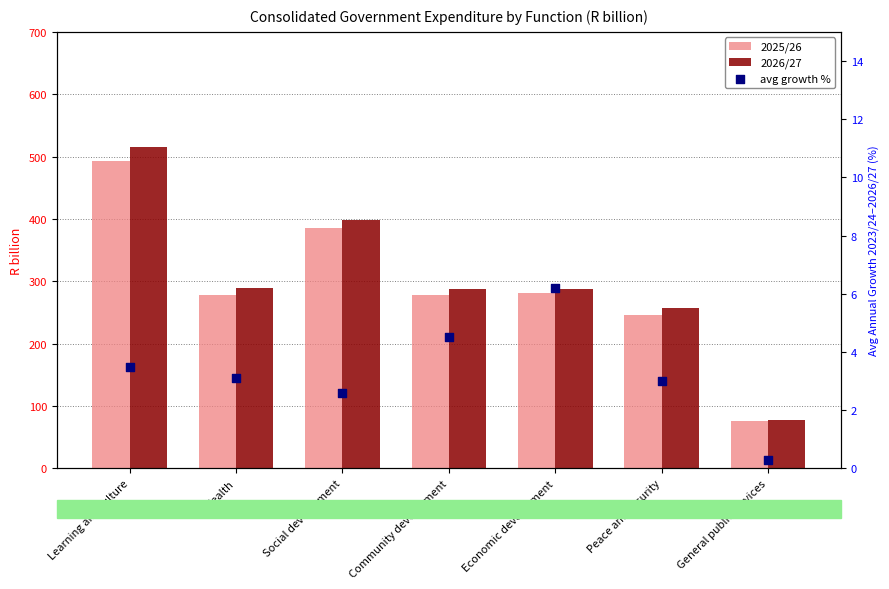

At which category is the sum across all series the highest?

Learning and culture